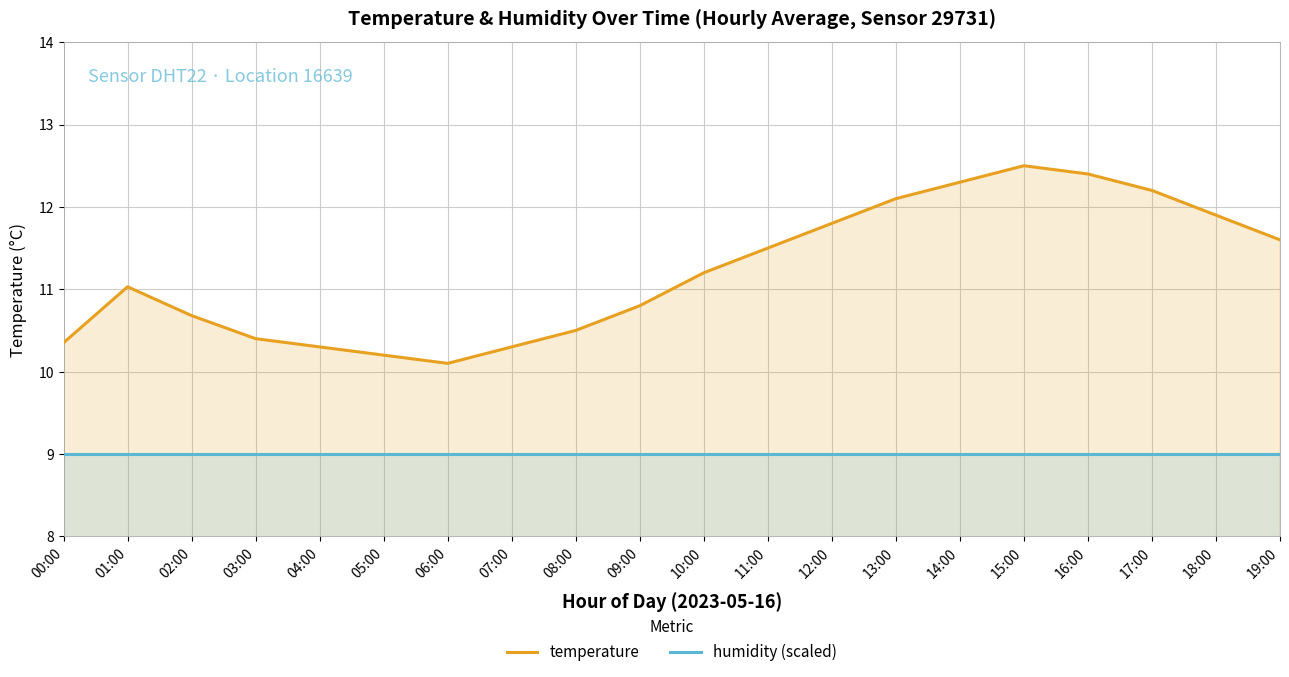

The temperature series shows 5.1 at 06:00. True or false?

False